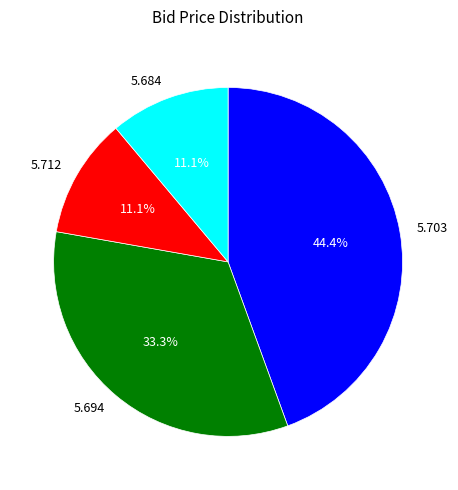

Is there a majority slice in this chart?

No